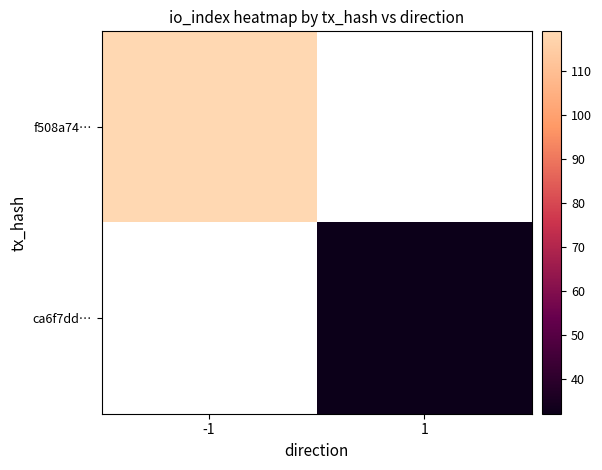

Reading left to right, extract all data points from this chart.

f508a74…: -1=119	1=0
ca6f7dd…: -1=0	1=32